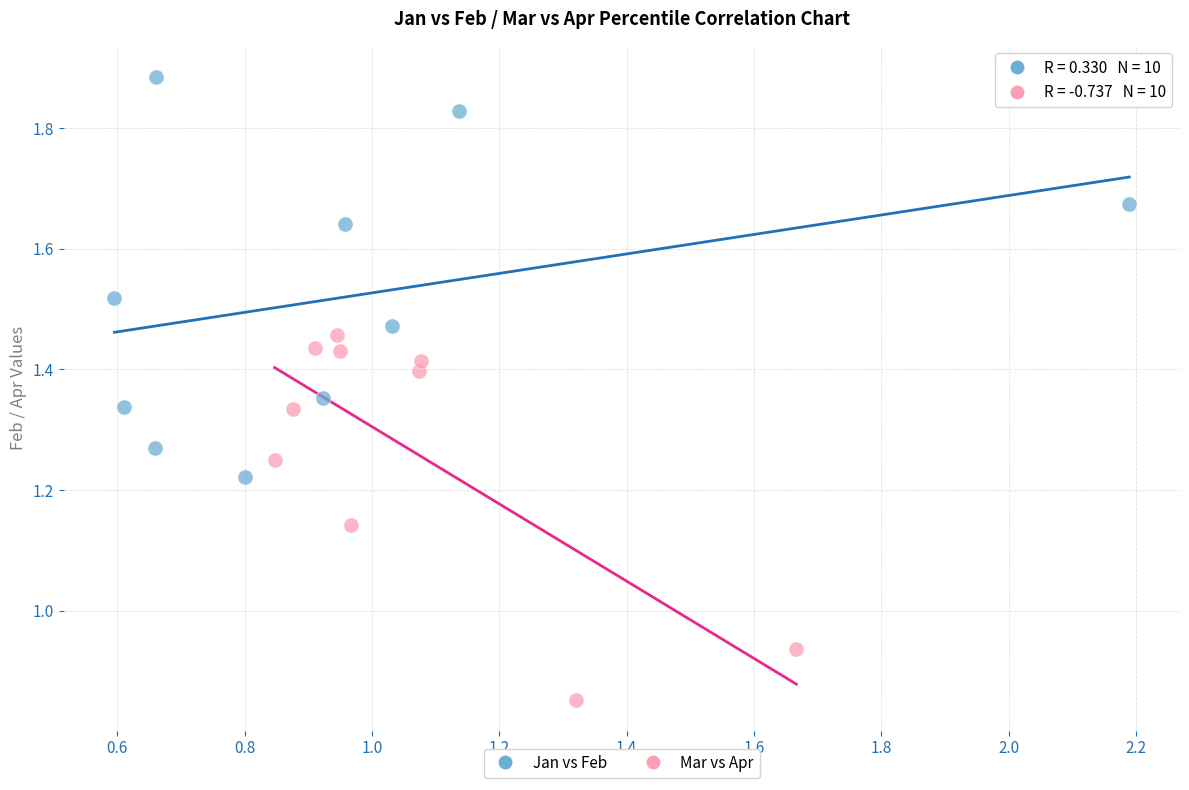

Which series reaches the maximum Y coordinate?

Jan vs Feb